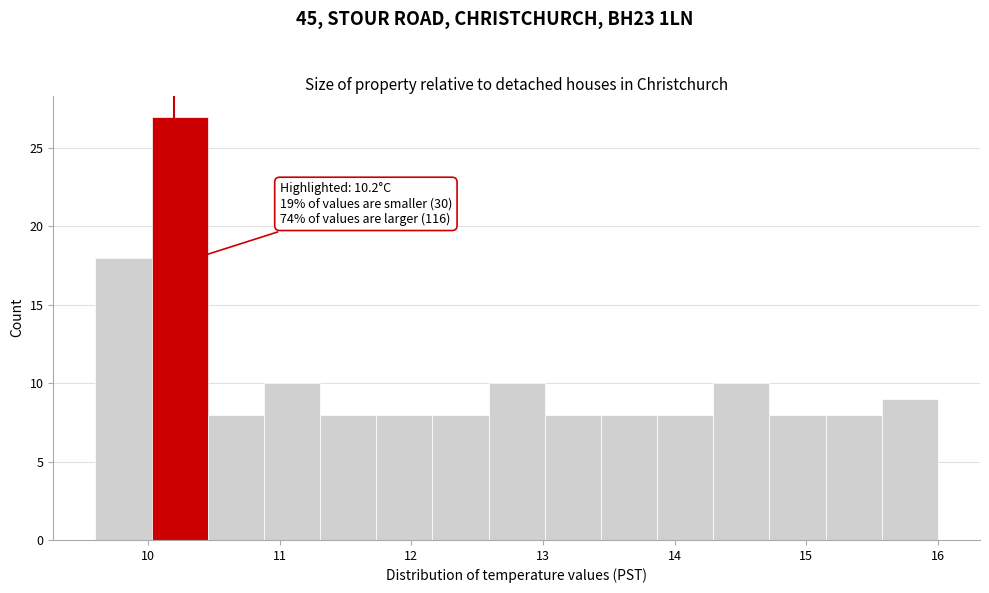

Over which range of the x-axis is the bar tallest?

10.0 to 10.5